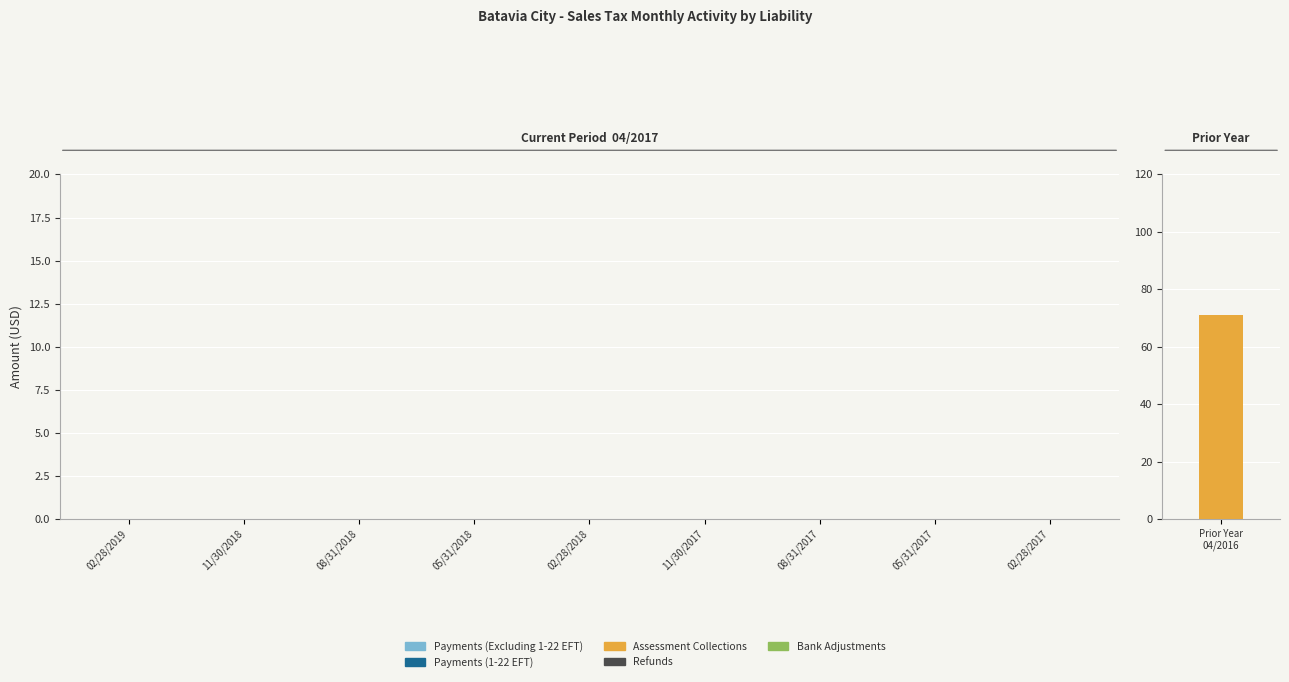

Rank the categories by Payments (1-22 EFT) value from highest to lowest.

02/28/2019, 11/30/2018, 08/31/2018, 05/31/2018, 02/28/2018, 11/30/2017, 08/31/2017, 05/31/2017, 02/28/2017, Prior Year 04/2016